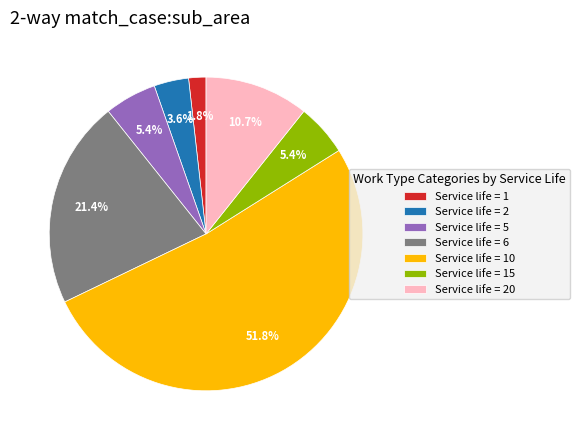

What is the ratio of the value at Service life = 5 to the value at Service life = 15?

1.0